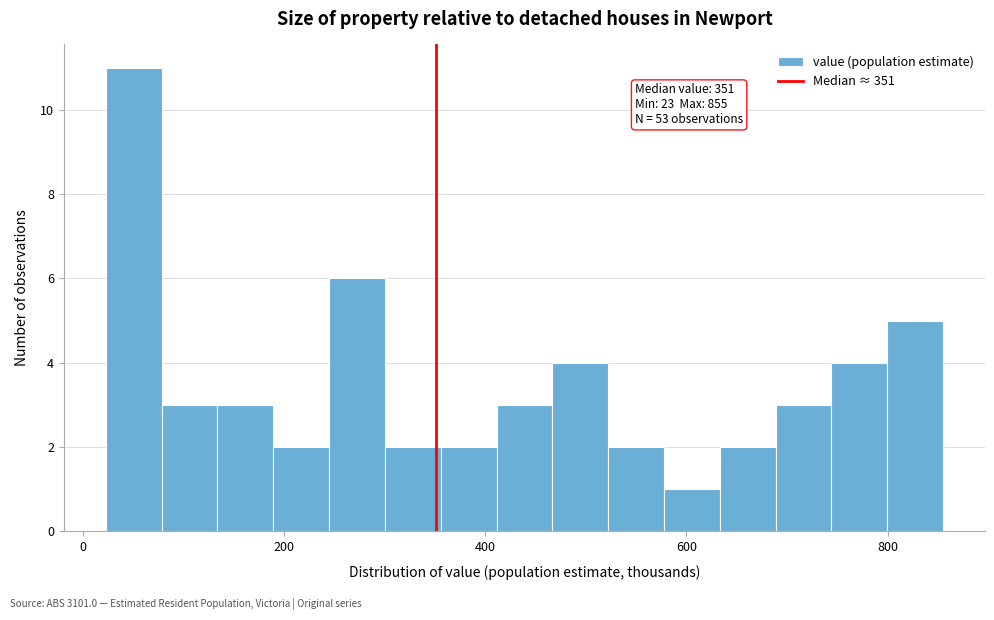

Around what value on the x-axis is the tallest bar? Give the approximate position of its centre, as read against the axis.

60